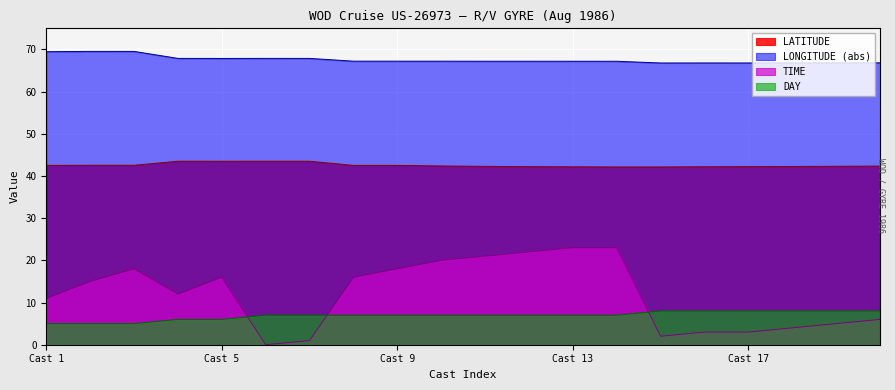

Which series changed the most between Cast 5 and Cast 18?

TIME